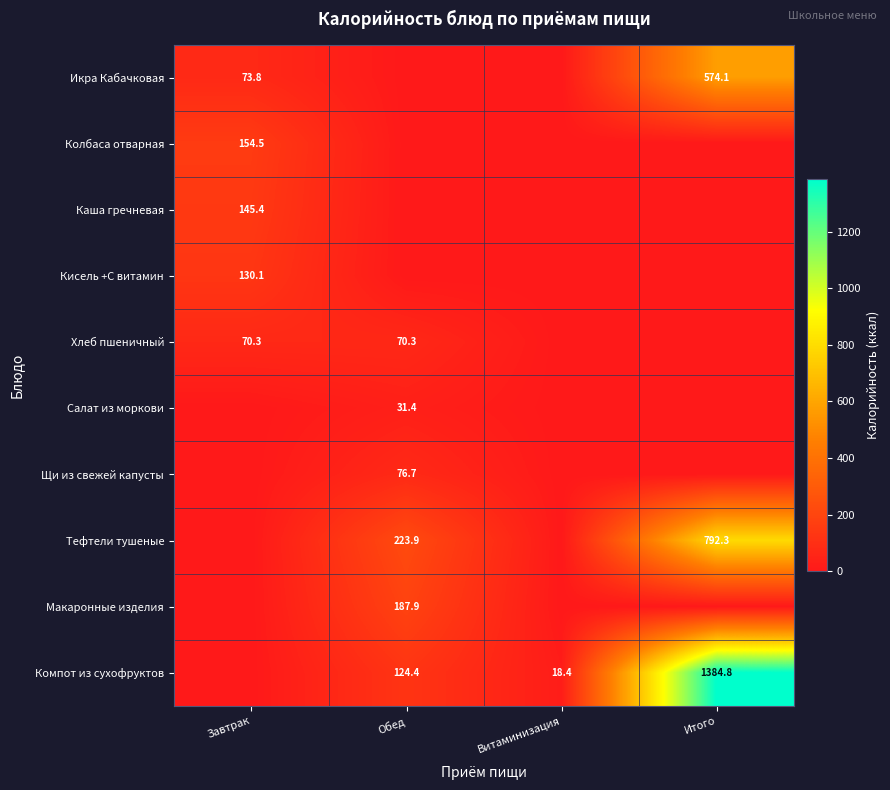

Is it true that Щи из свежей капусты equals 26.0 at Обед?

False